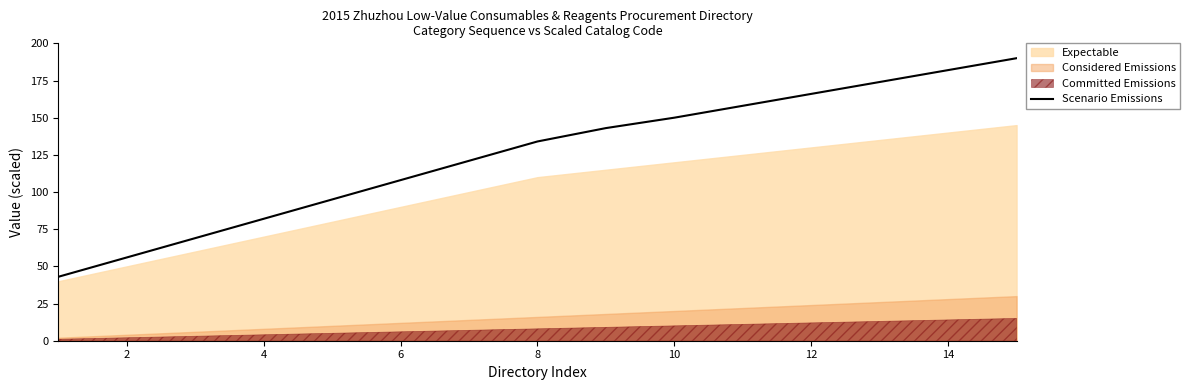

The value of Scenario Emissions at 2 is 30. True or false?

False